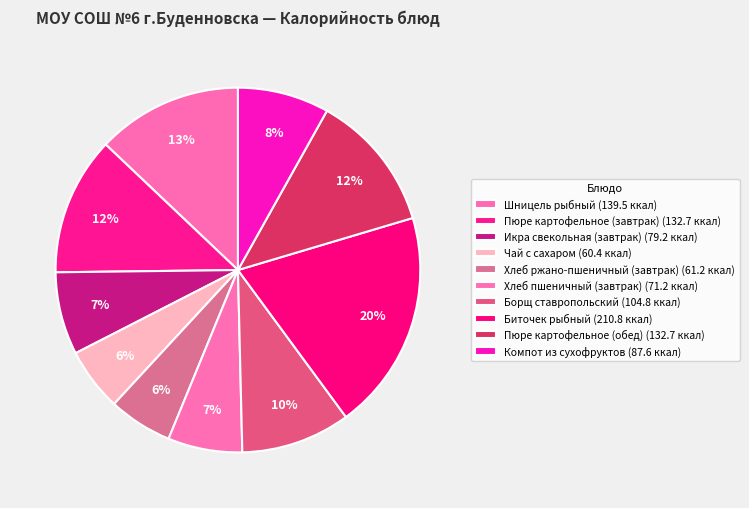

Rank the categories by value from lowest to highest.

Чай с сахаром, Хлеб ржано-пшеничный (завтрак), Хлеб пшеничный (завтрак), Икра свекольная (завтрак), Компот из сухофруктов, Борщ ставропольский, Пюре картофельное (завтрак), Пюре картофельное (обед), Шницель рыбный, Биточек рыбный